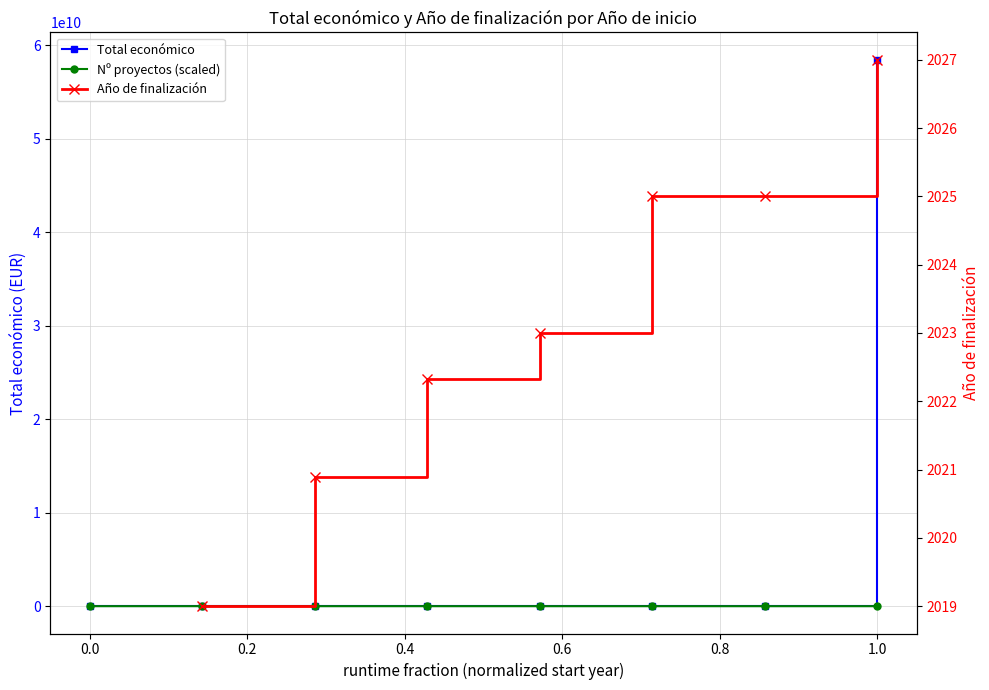

Which series ends up on top after the final intersection of Total económico and Nº proyectos (scaled)?

Total económico